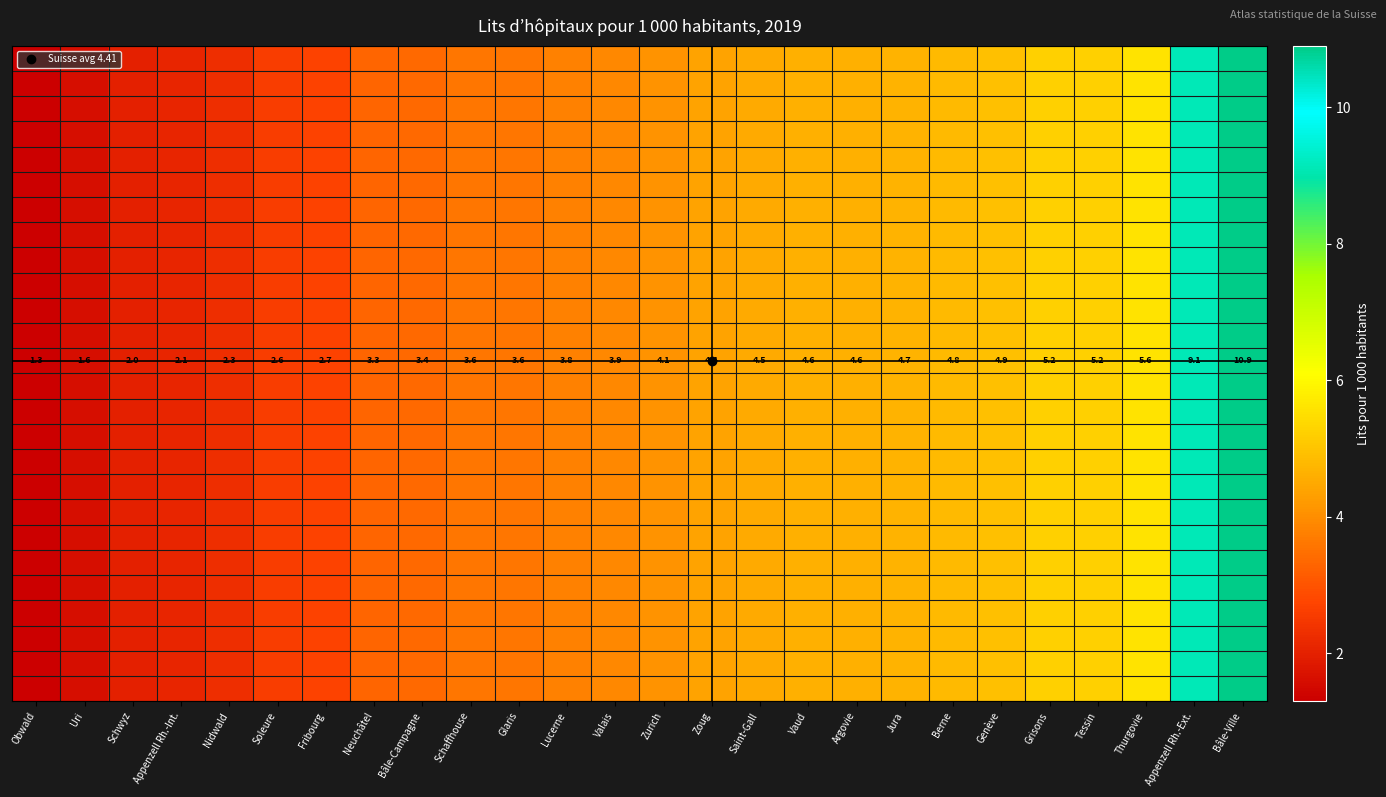

Between Thurgovie and Saint-Gall, which is larger?

Thurgovie